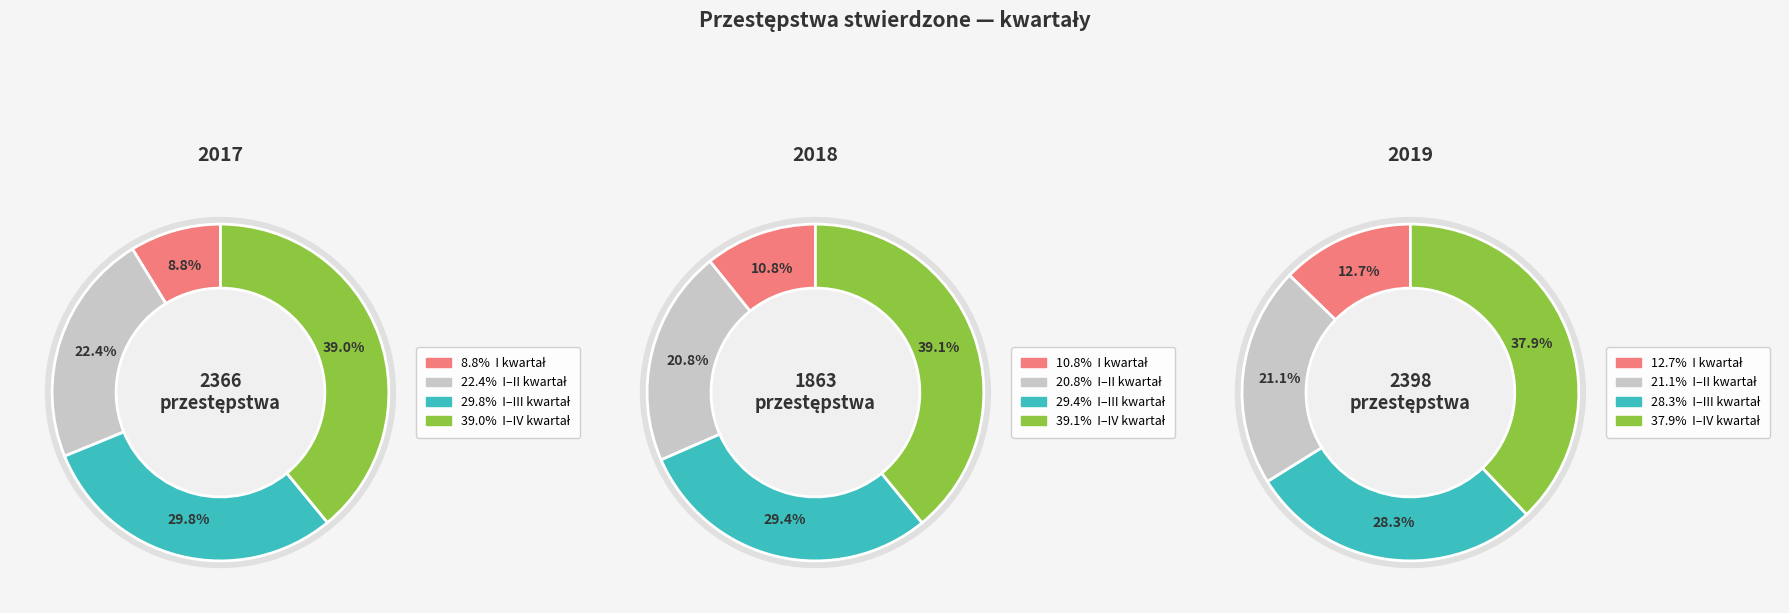

To the nearest percent, what is the difference between the largest and smallest slice percentages?

30%